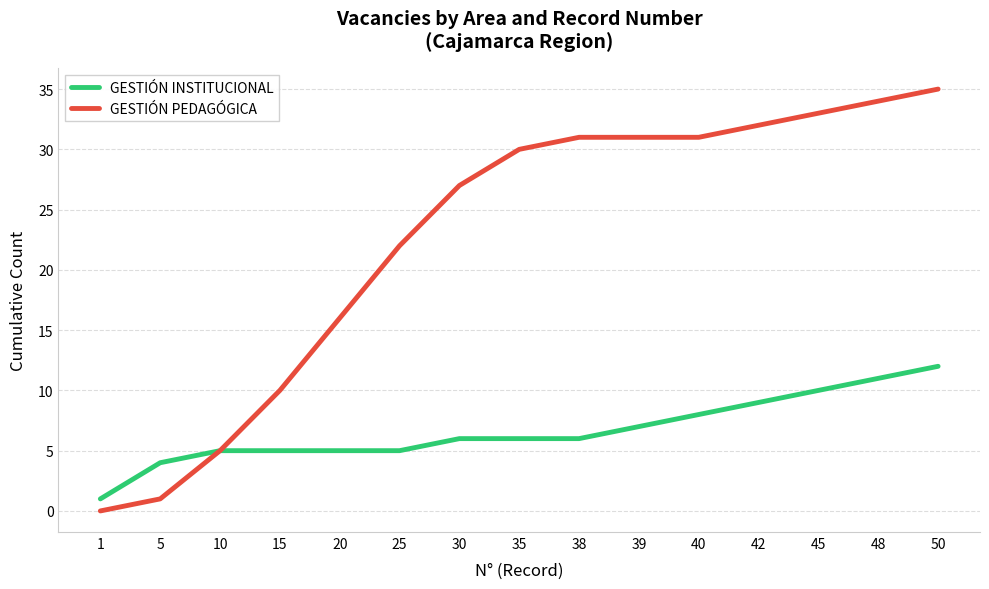

What is the difference between the maximum and second lowest values in the GESTIÓN PEDAGÓGICA series?

34